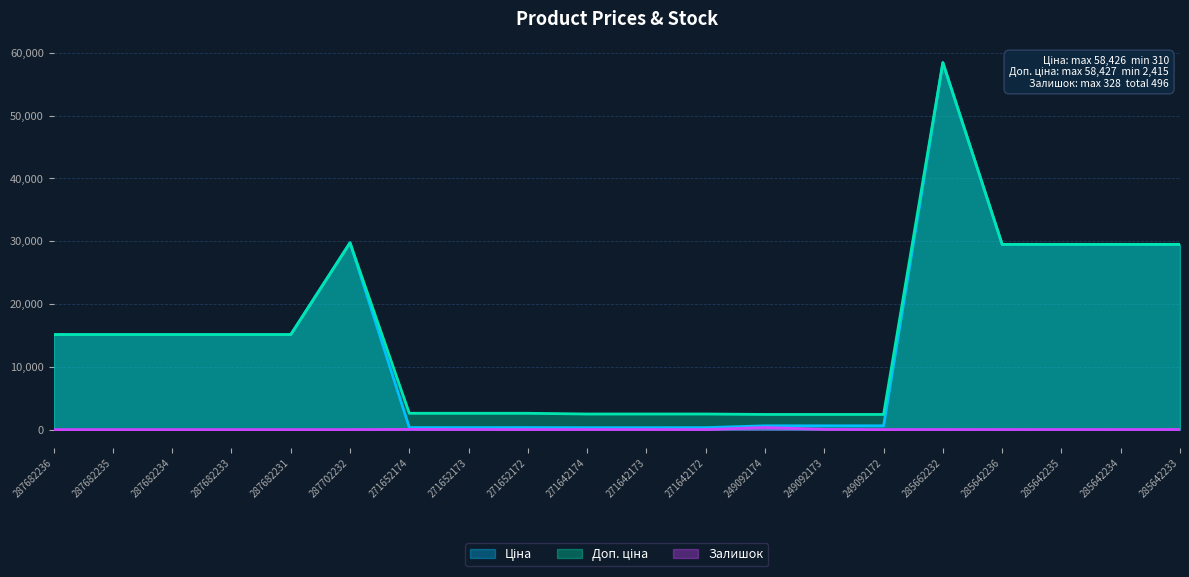

True or false: Залишок has a value of 4.6 at 285642236.

False